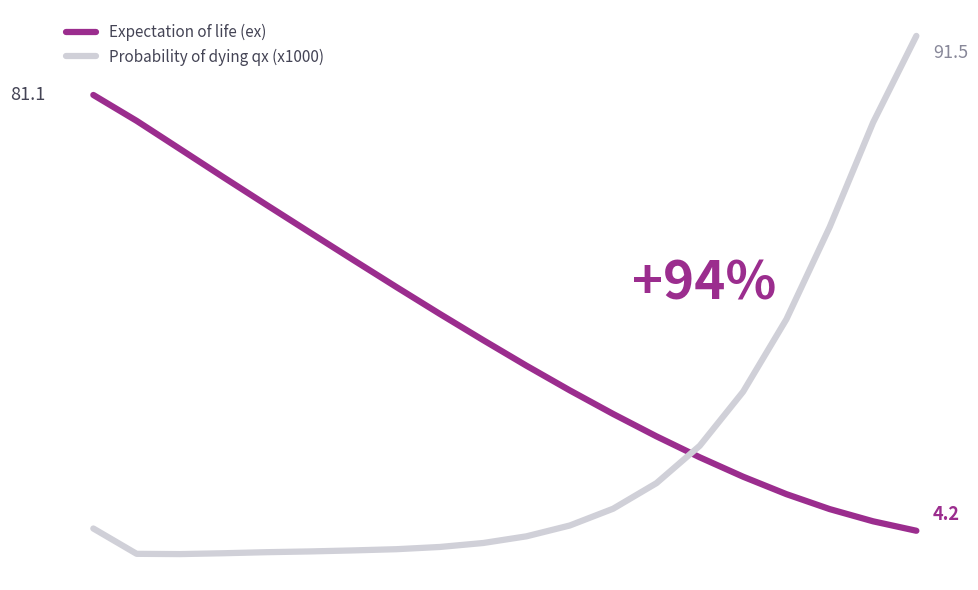

What are all the series names shown in the legend?

Expectation of life (ex), Probability of dying qx (x1000)